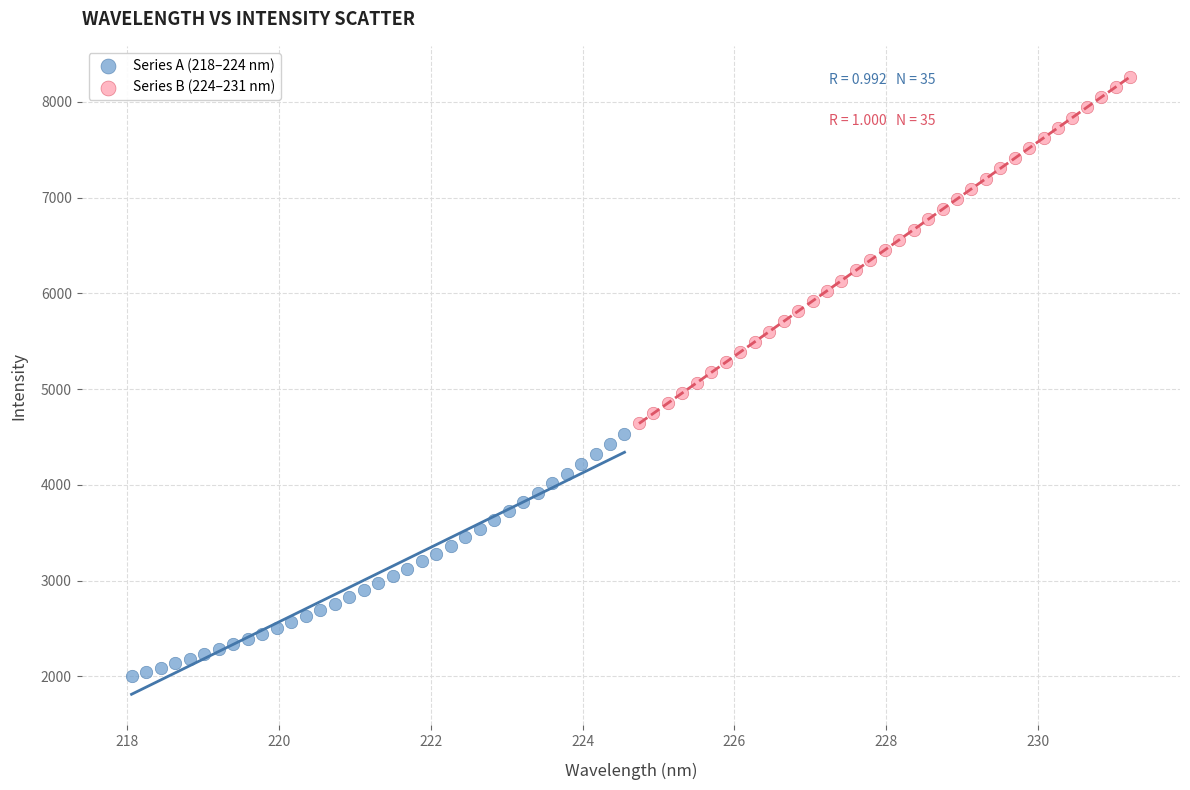

Which series has the largest Y range (max minus min)?

Series B (224–231 nm)